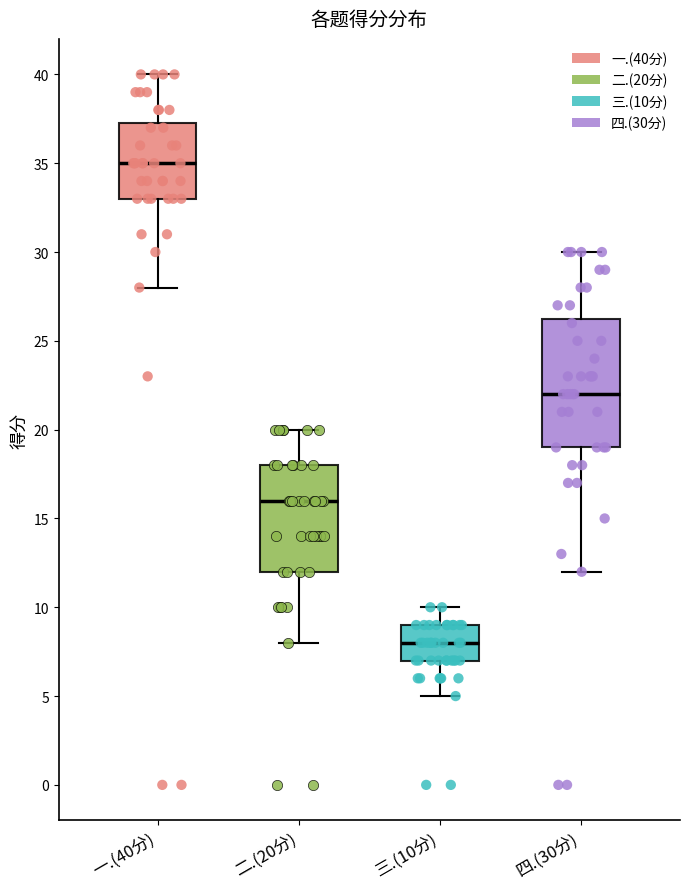

Comparing the boxes themselves (not the whiskers), which one is the tallest?

四.(30分)